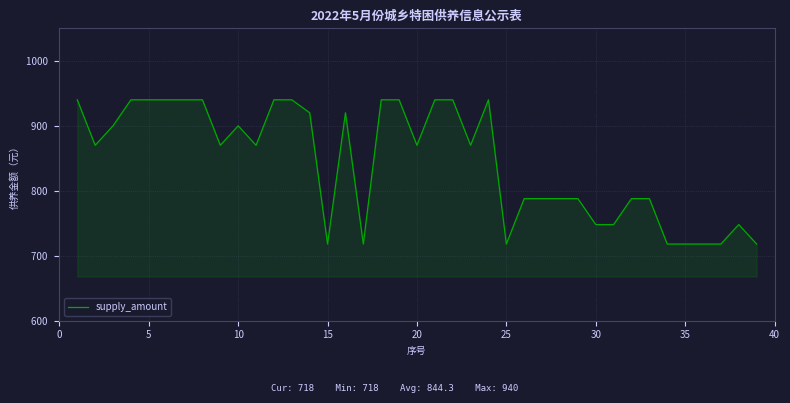

What is the difference between the maximum and minimum values?

222